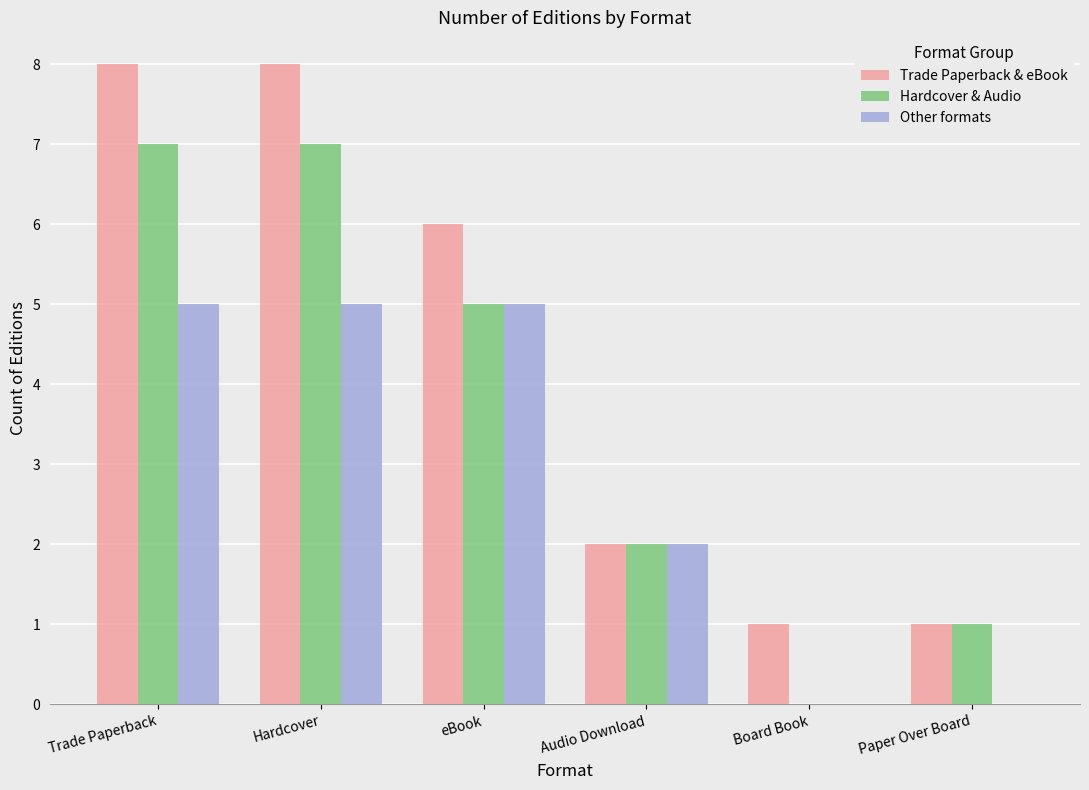

How many groups of bars are there?

6